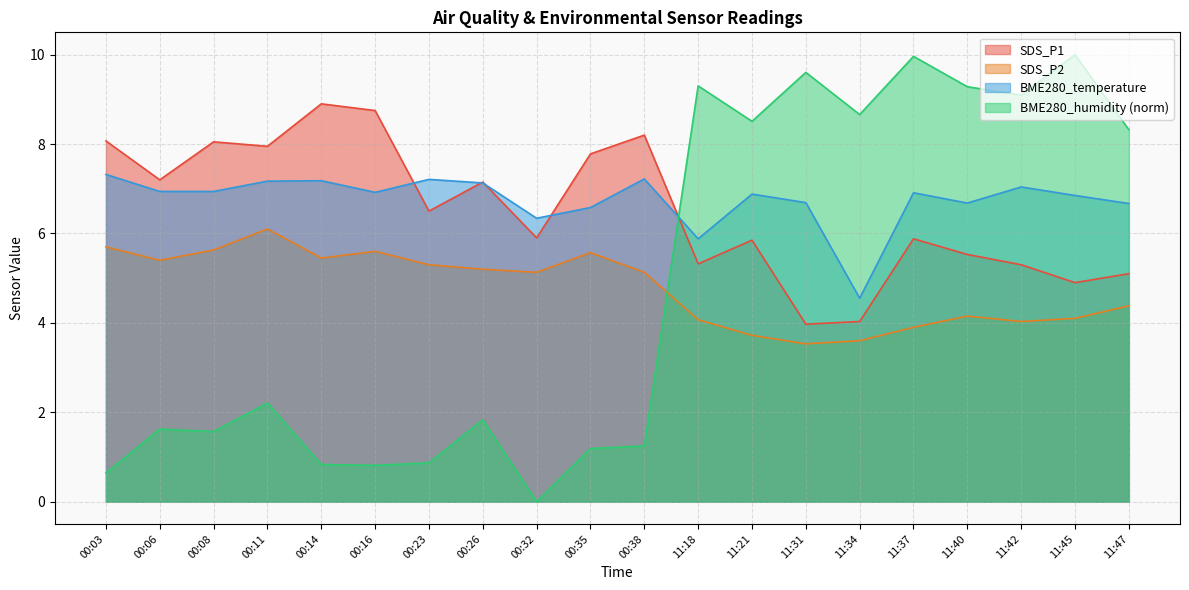

Reading right to left, transcribe all the data shown in this chart.

SDS_P1: 5.1	4.9	5.3	5.5	5.9	4.0	4.0	5.8	5.3	8.2	7.8	5.9	7.2	6.5	8.8	8.9	8.0	8.1	7.2	8.1
SDS_P2: 4.4	4.1	4.0	4.2	3.9	3.6	3.5	3.7	4.1	5.1	5.6	5.1	5.2	5.3	5.6	5.5	6.1	5.6	5.4	5.7
BME280_temperature: 6.7	6.8	7.0	6.7	6.9	4.5	6.7	6.9	5.9	7.2	6.6	6.3	7.1	7.2	6.9	7.2	7.2	6.9	6.9	7.3
BME280_humidity: 8.3	10.0	9.1	9.3	10.0	8.7	9.6	8.5	9.3	1.2	1.2	0.0	1.8	0.9	0.8	0.8	2.2	1.6	1.6	0.6